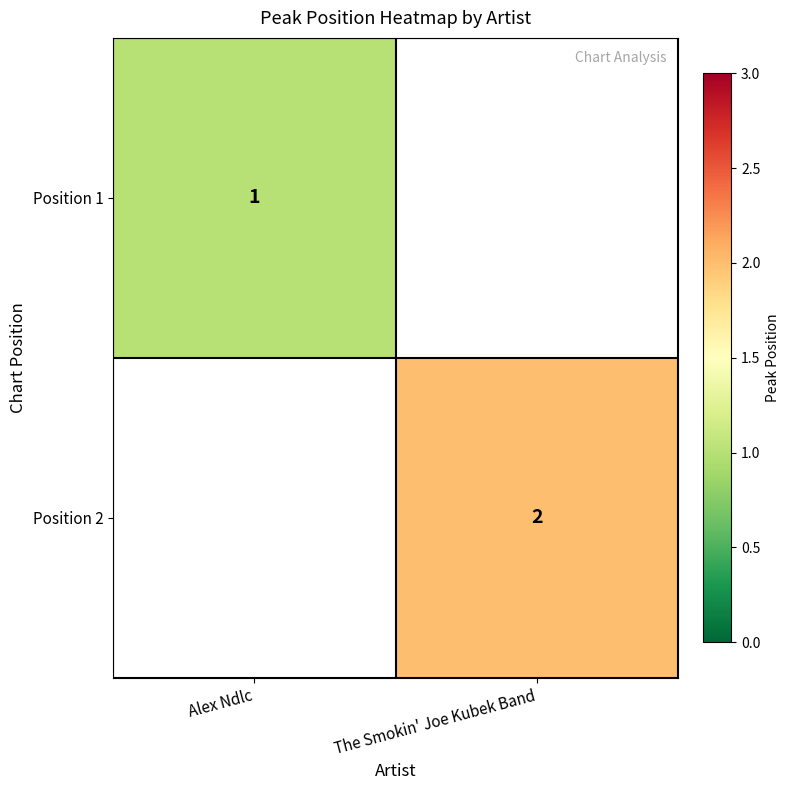

The value of Position 2 at The Smokin' Joe Kubek Band is 0. True or false?

False